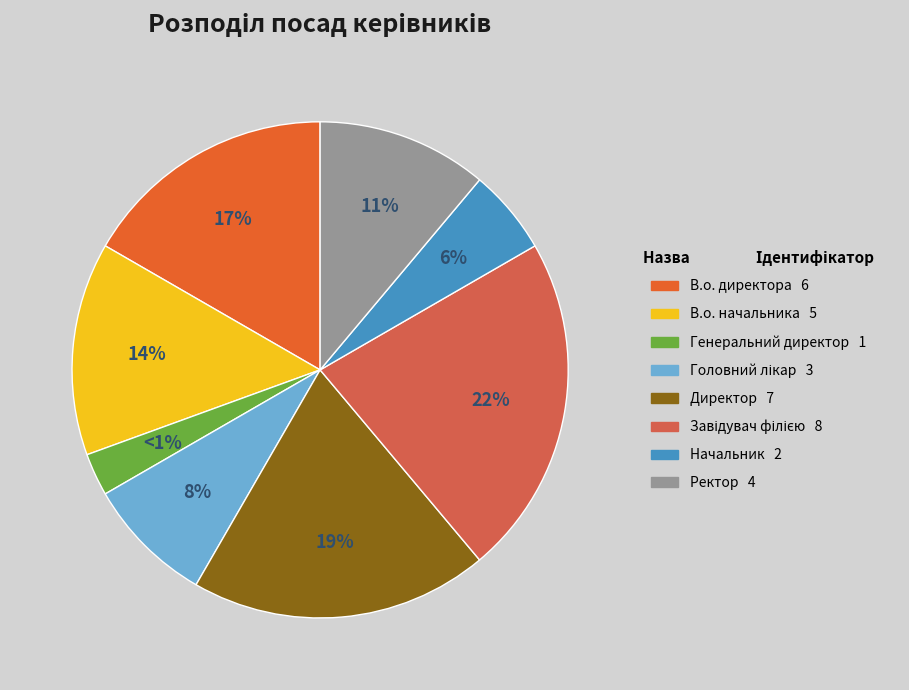

Is the sum of Головний лікар and Директор greater than half?

No